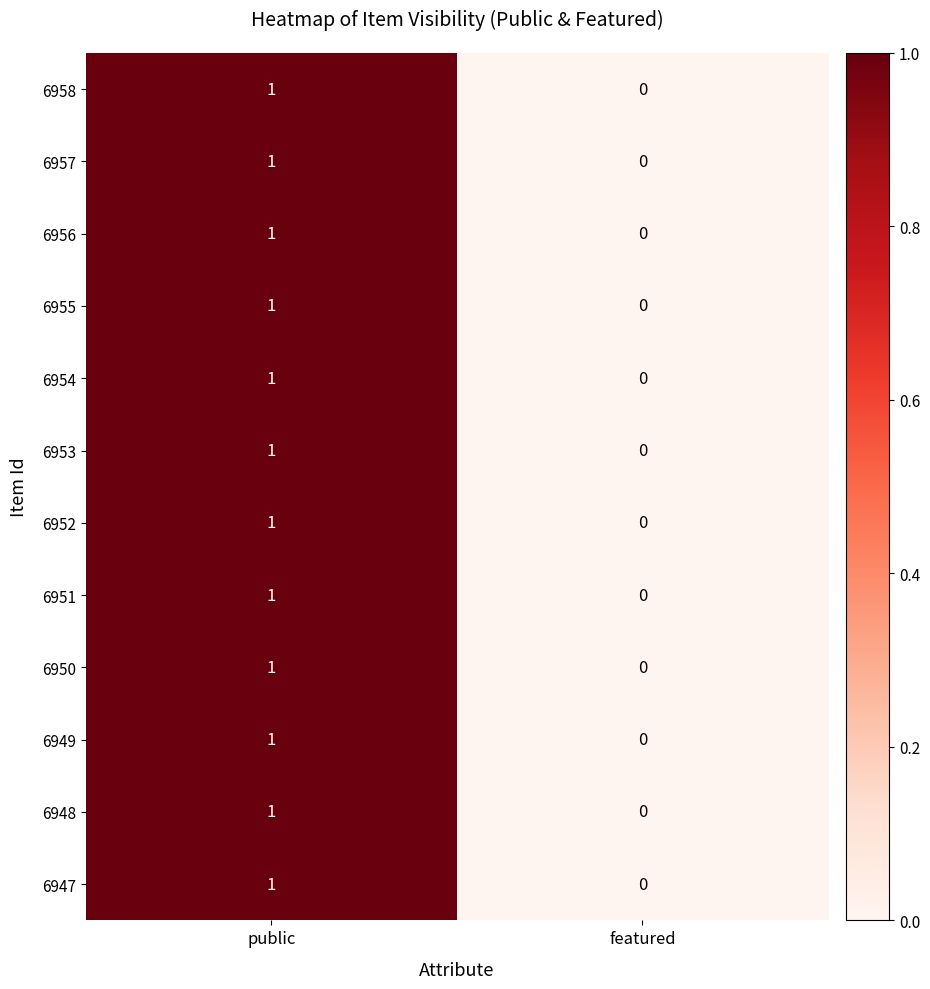

Reading left to right, transcribe all the data shown in this chart.

6958: public=1	featured=0
6957: public=1	featured=0
6956: public=1	featured=0
6955: public=1	featured=0
6954: public=1	featured=0
6953: public=1	featured=0
6952: public=1	featured=0
6951: public=1	featured=0
6950: public=1	featured=0
6949: public=1	featured=0
6948: public=1	featured=0
6947: public=1	featured=0